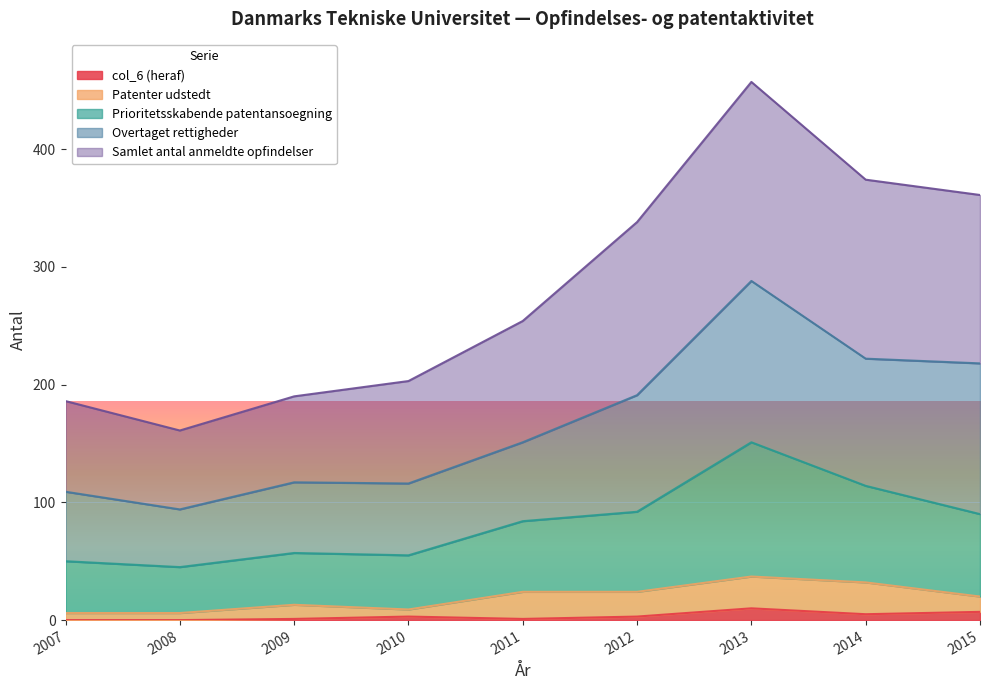

At which category is the sum across all series the highest?

2013